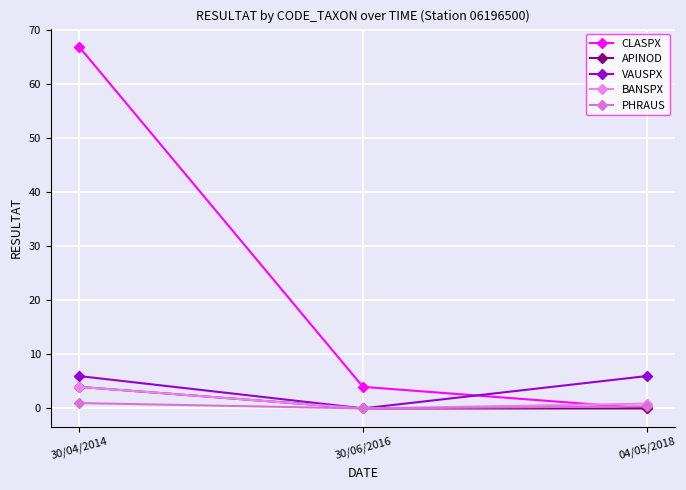

Is it true that CLASPX equals 6.1 at 30/06/2016?

False